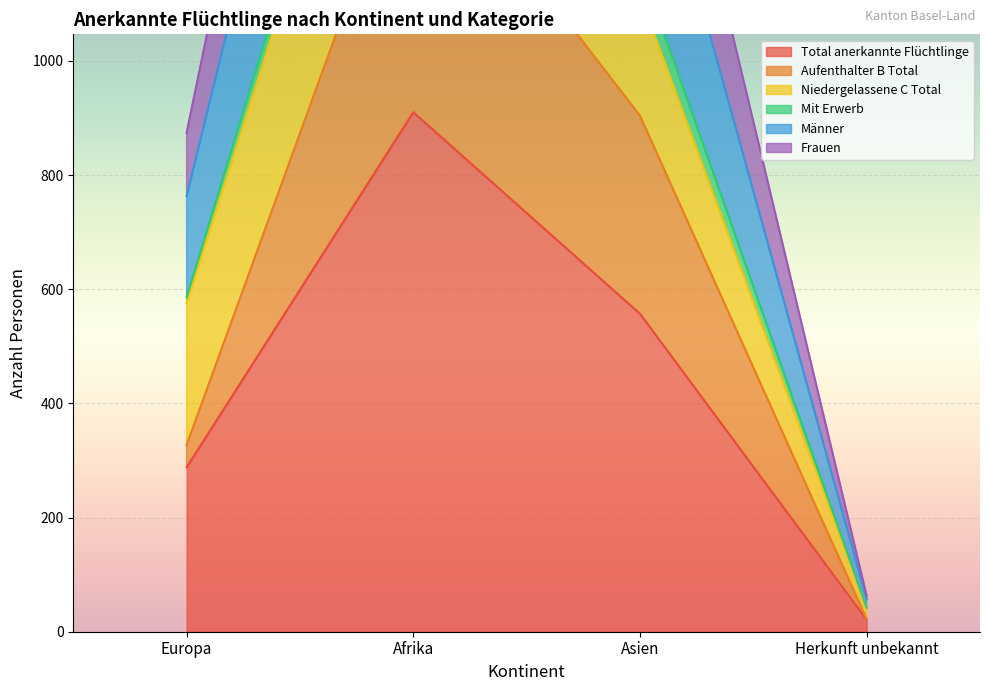

The value of Total anerkannte Flüchtlinge at Europa is 168. True or false?

False